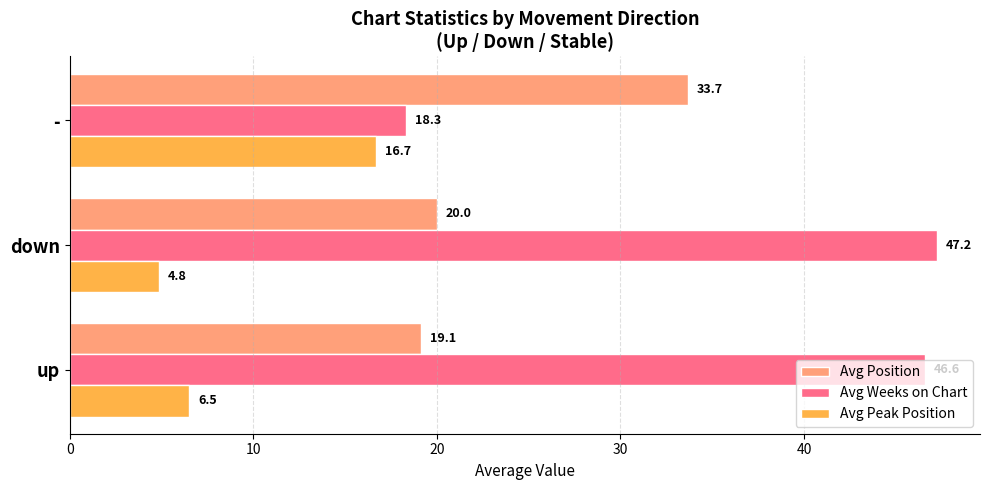

What is the sum of all Avg Weeks on Chart values?

112.1